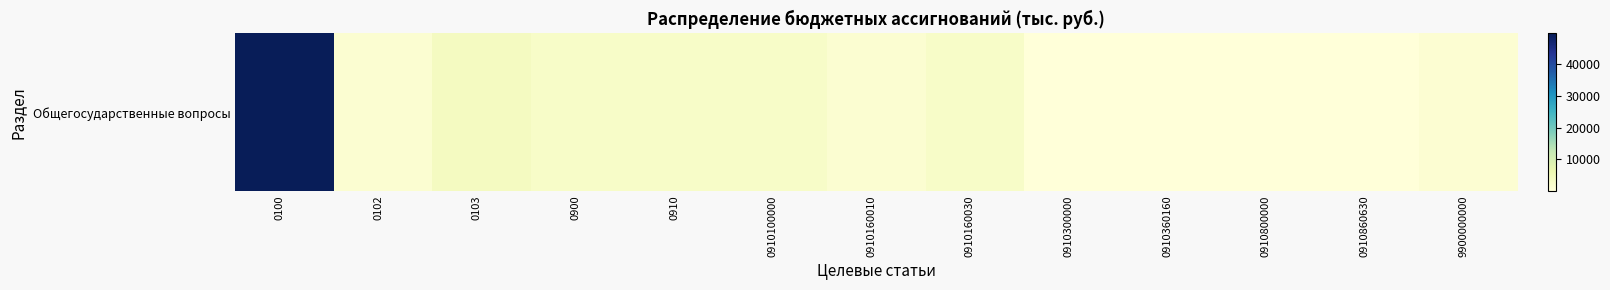

Reading right to left, extract all data points from this chart.

9900000000=1152.0	0910860630=12.5	0910800000=12.5	0910360160=15.0	0910300000=15.0	0910160030=2672.8	0910160010=1323.6	0910100000=2672.8	0910=2700.3	0900=2700.3	0103=3852.3	0102=1323.6	0100=49782.4